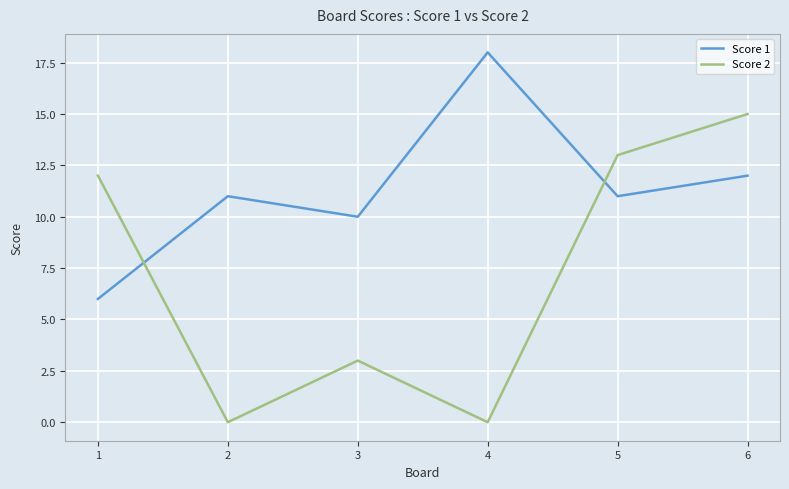

At how many categories does at least one series exceed 0?

6